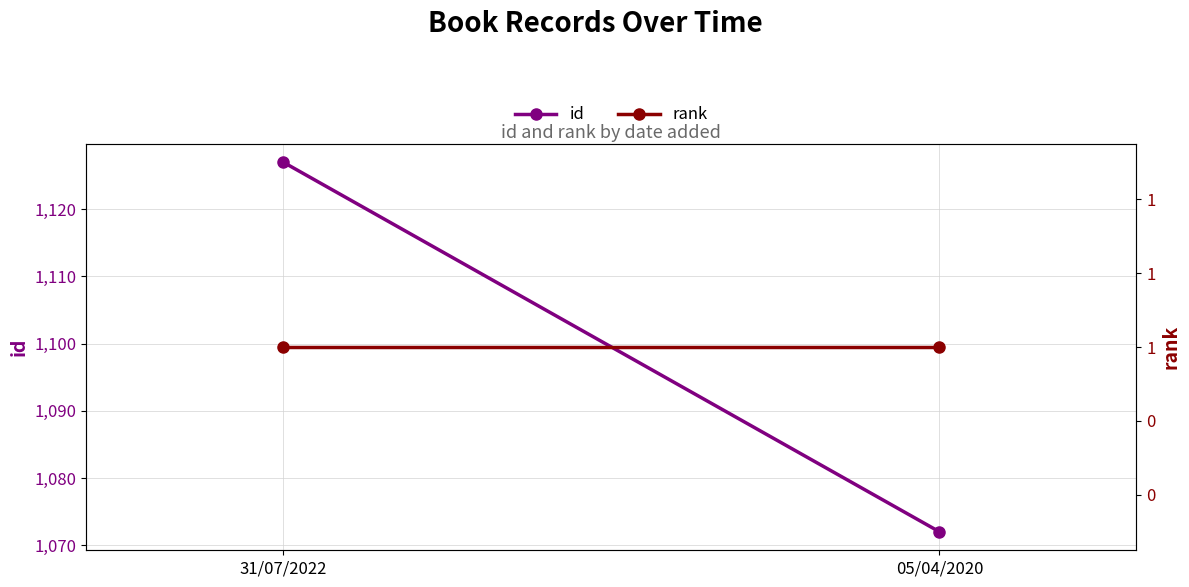

Reading left to right, transcribe all the data shown in this chart.

id: 31/07/2022=1127	05/04/2020=1072
rank: 31/07/2022=1	05/04/2020=1